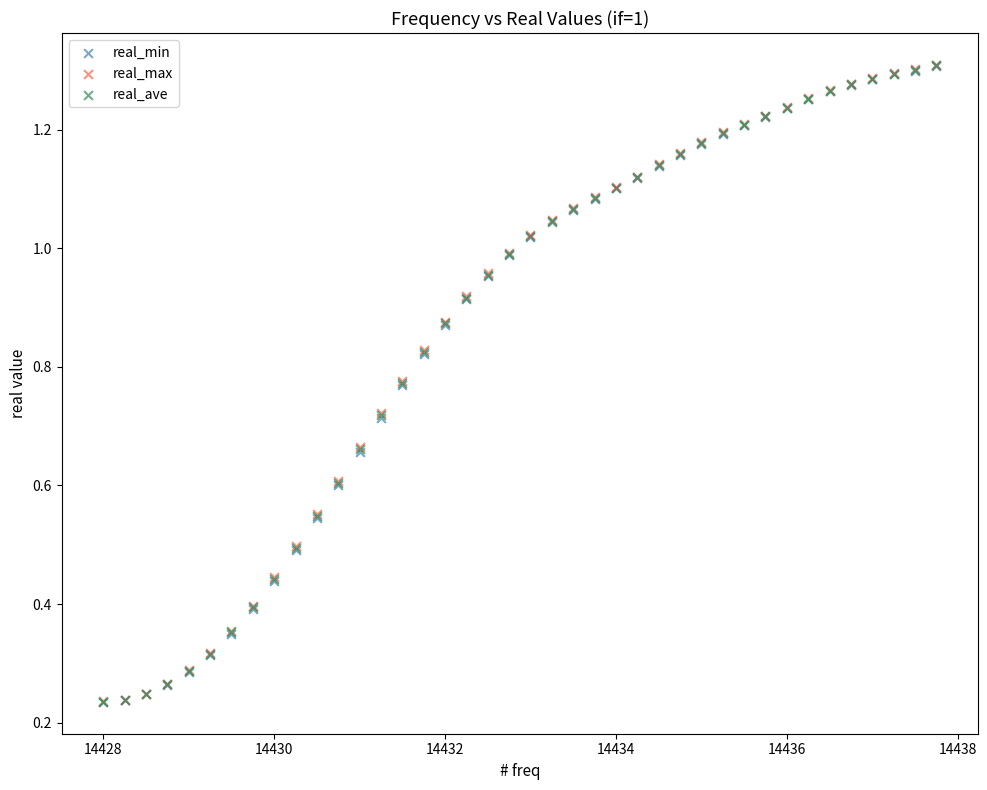

What are all the series names shown in the legend?

real_min, real_max, real_ave